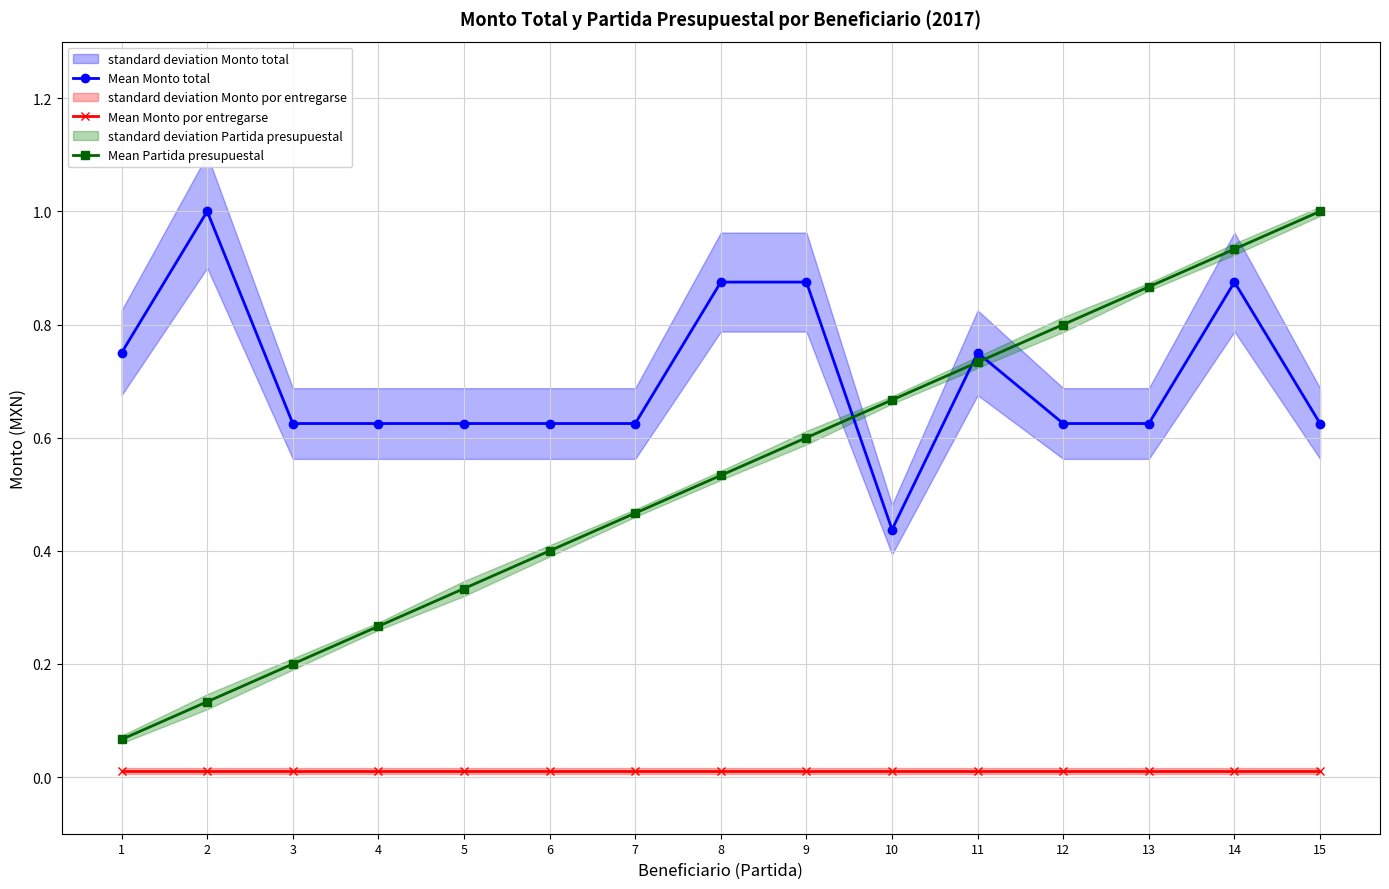

Which category has the highest value in the Mean Monto total series?

2